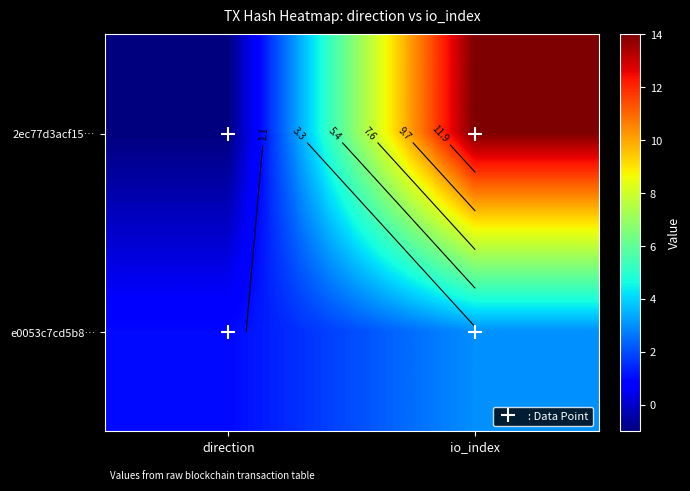

The e0053c7cd5b8… series shows 0 at direction. True or false?

False